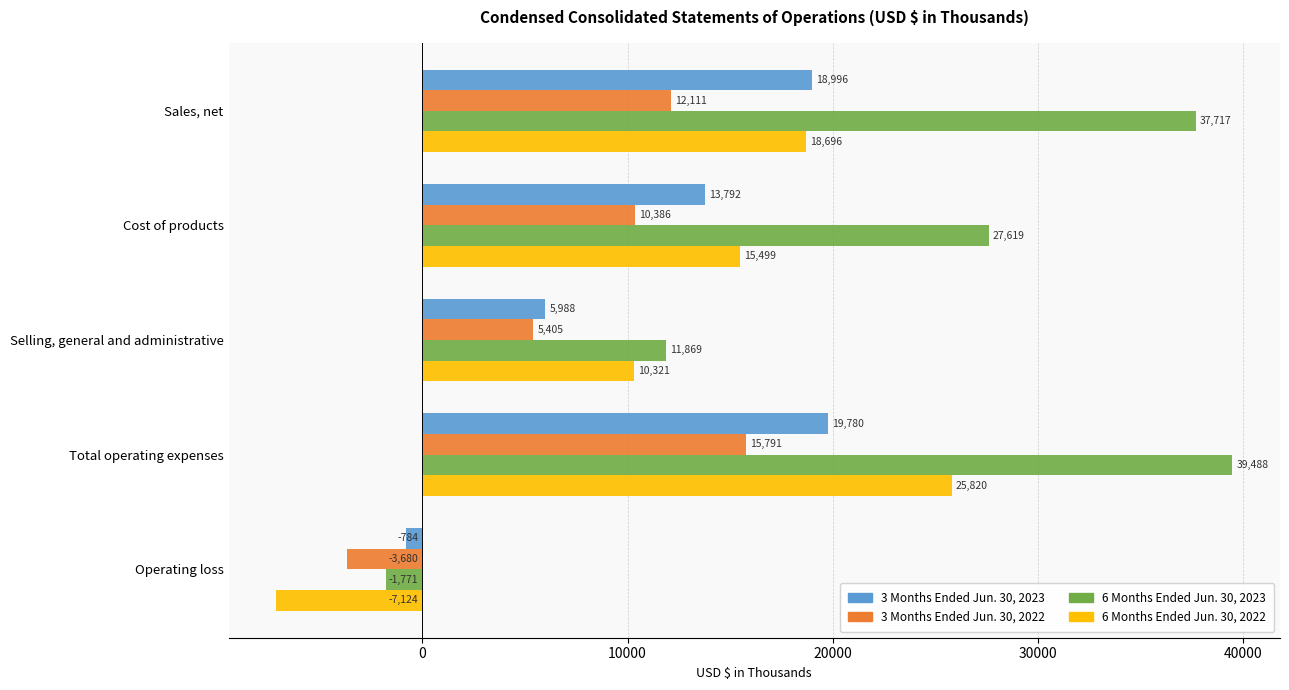

The 6 Months Ended Jun. 30, 2023 series shows 37717 at Sales, net. True or false?

True